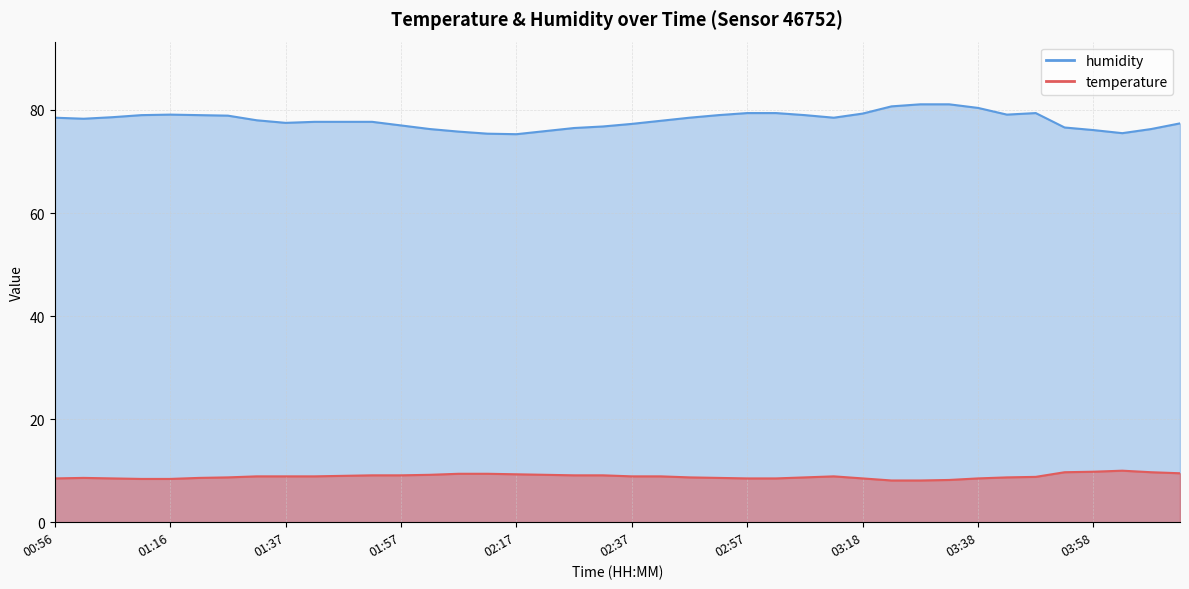

At which category is the sum across all series the highest?

03:33